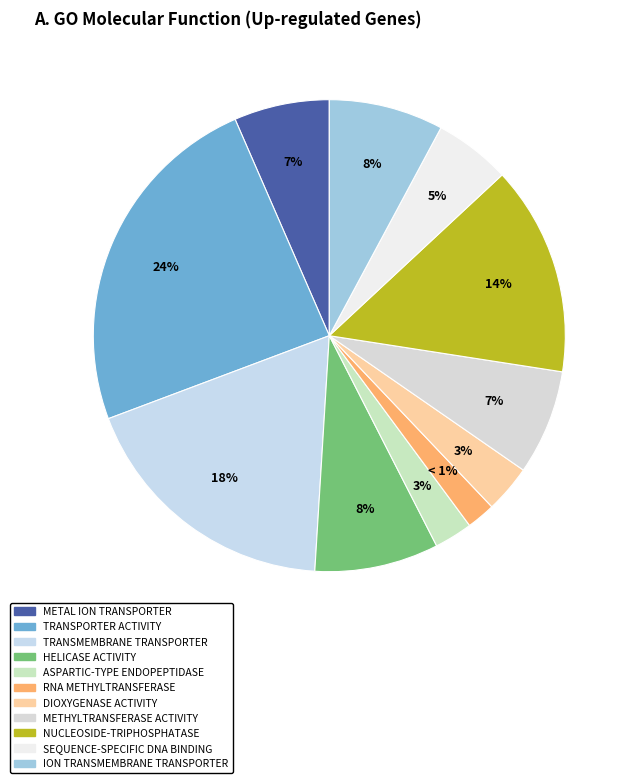

What percentage is the helicase activity slice, to the nearest percent?

8%